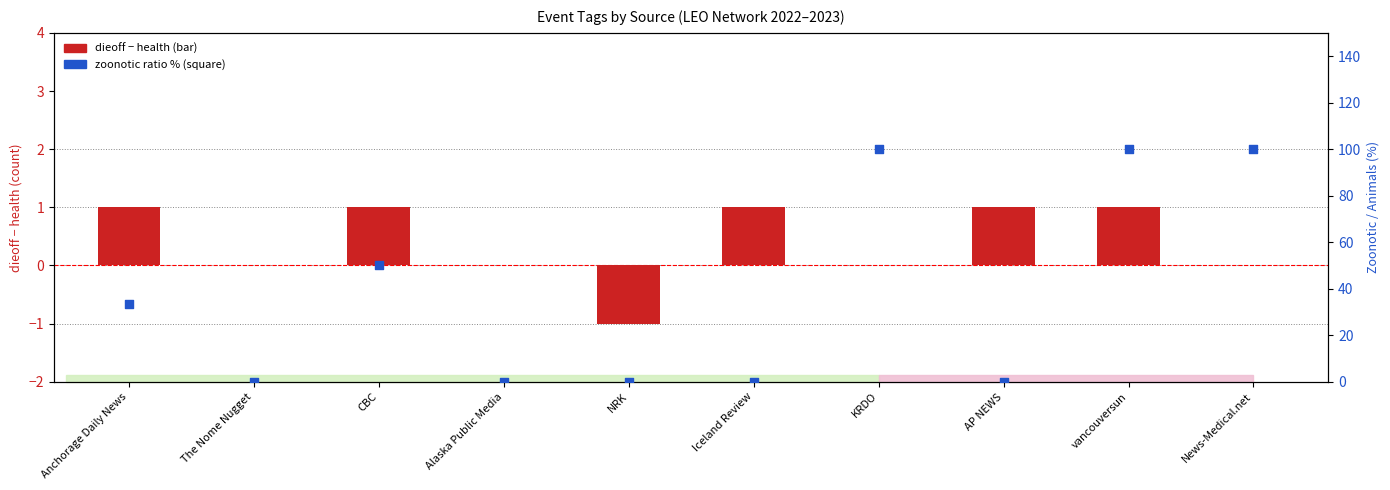

Which series has the widest spread of Y values?

zoonotic ratio (%)